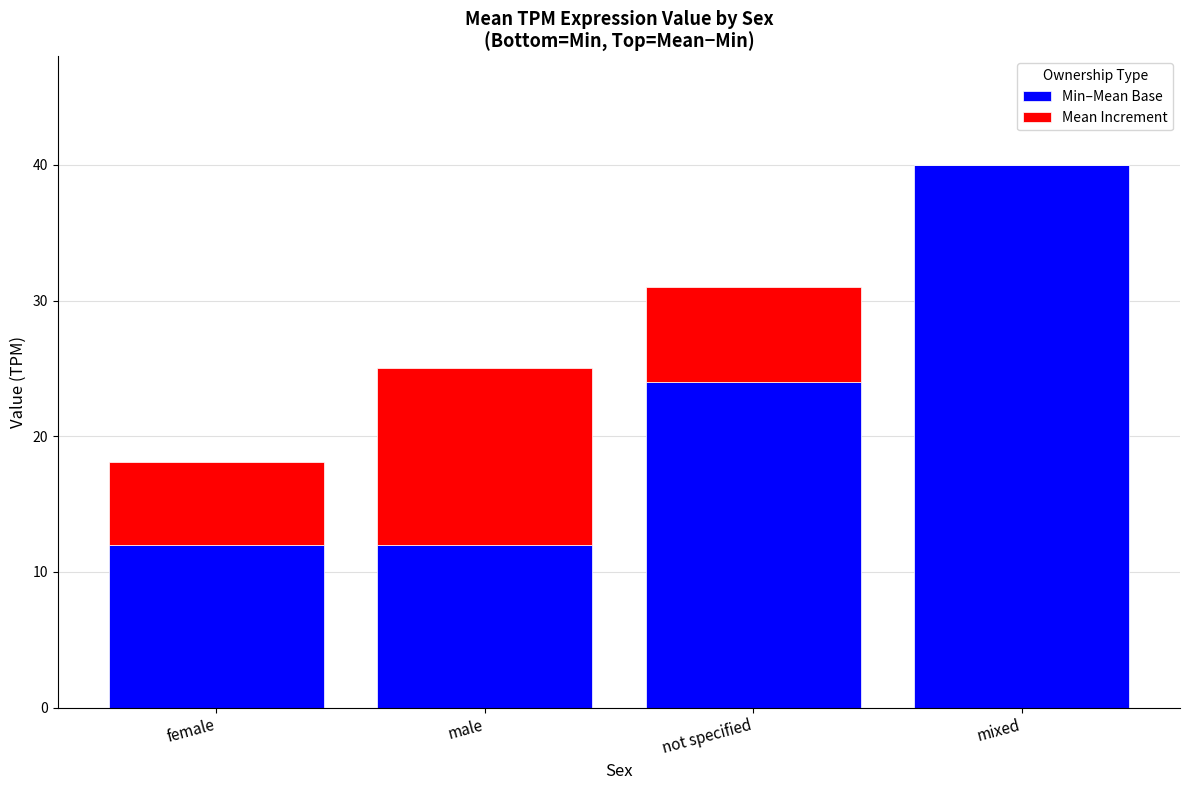

What are all the series names shown in the legend?

Min–Mean Base, Mean Increment